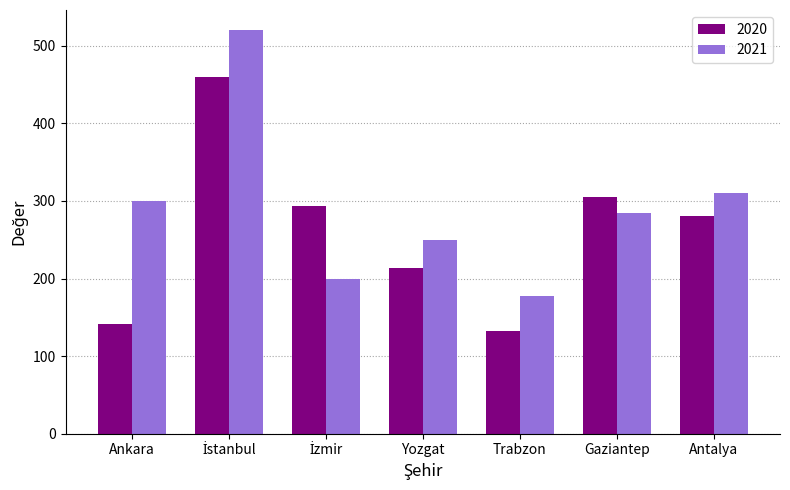

What is the difference between the second highest and second lowest values in the 2020 series?

164